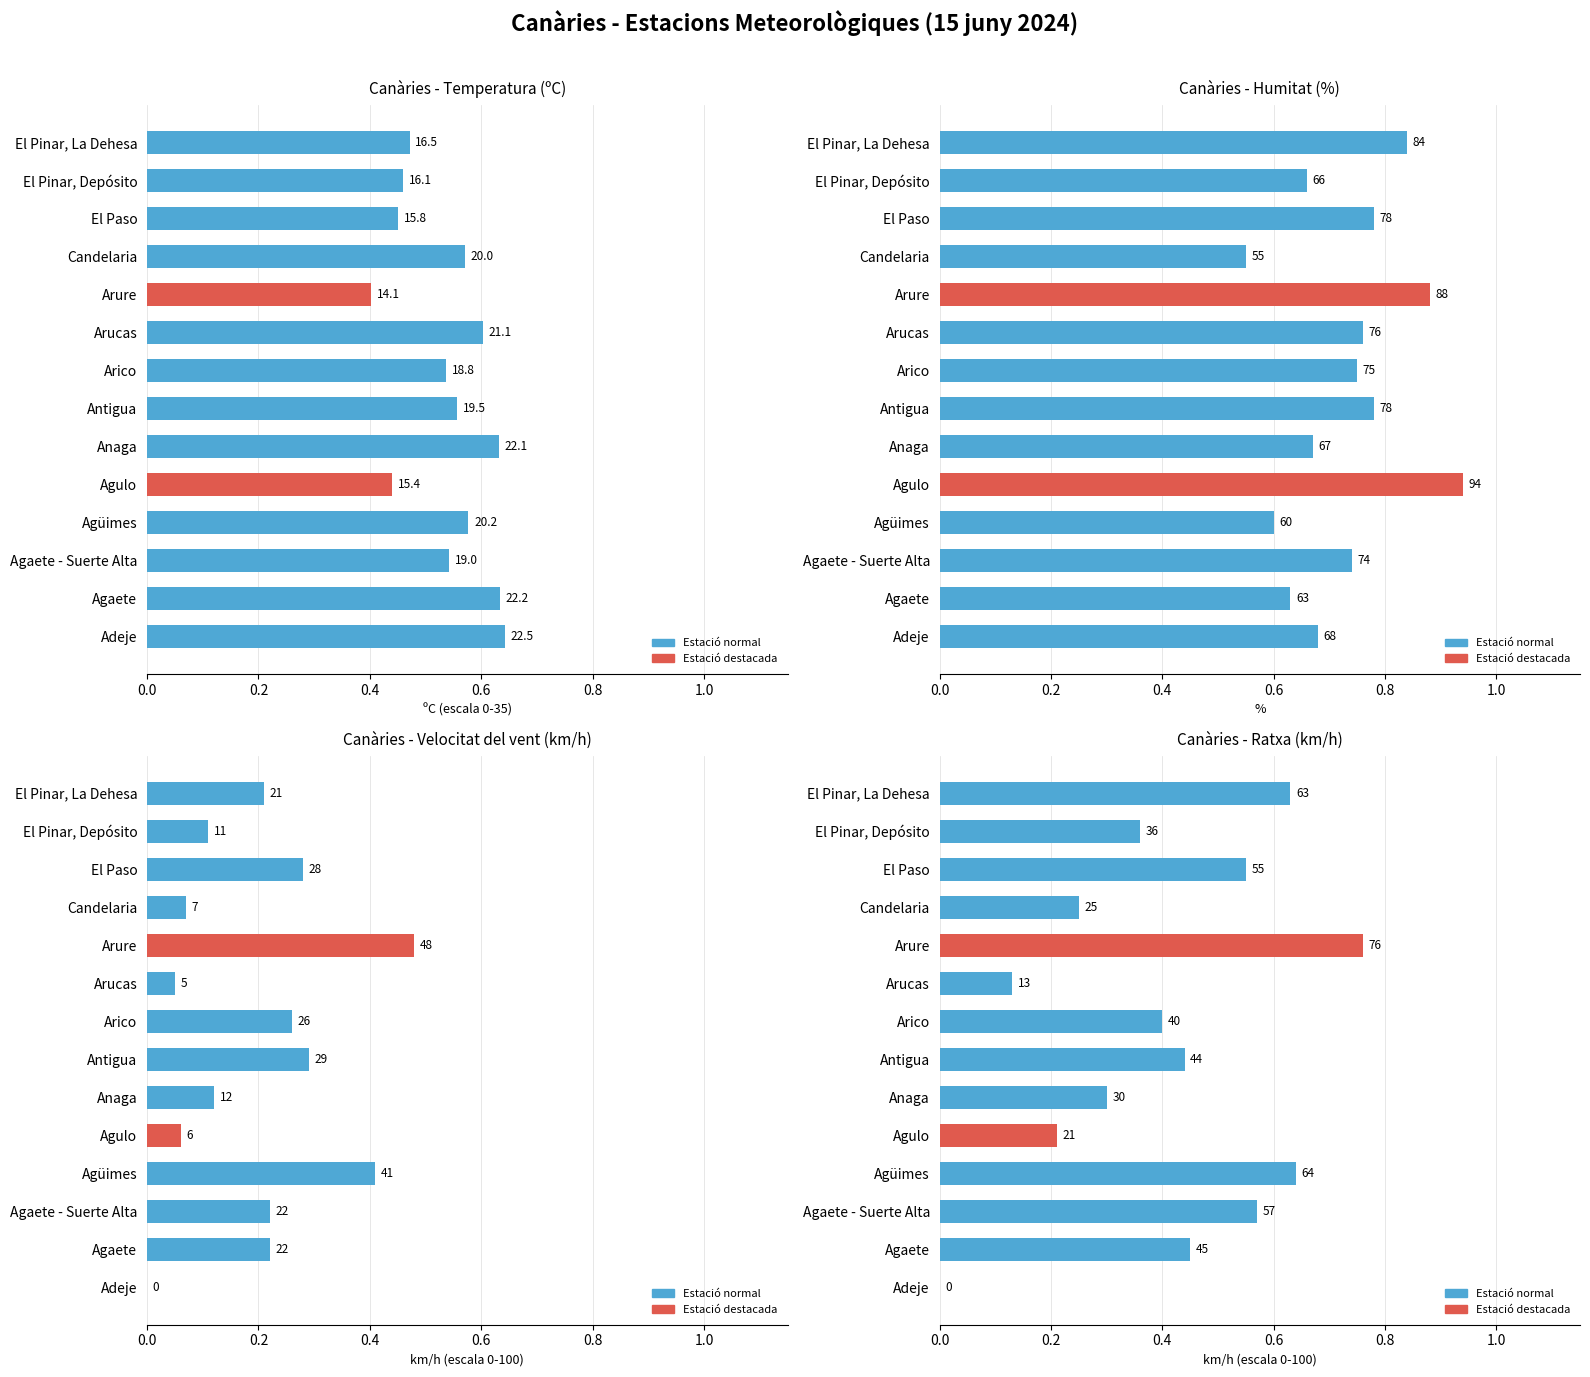

What is the difference between the maximum and minimum values in the Temperatura series?

0.2